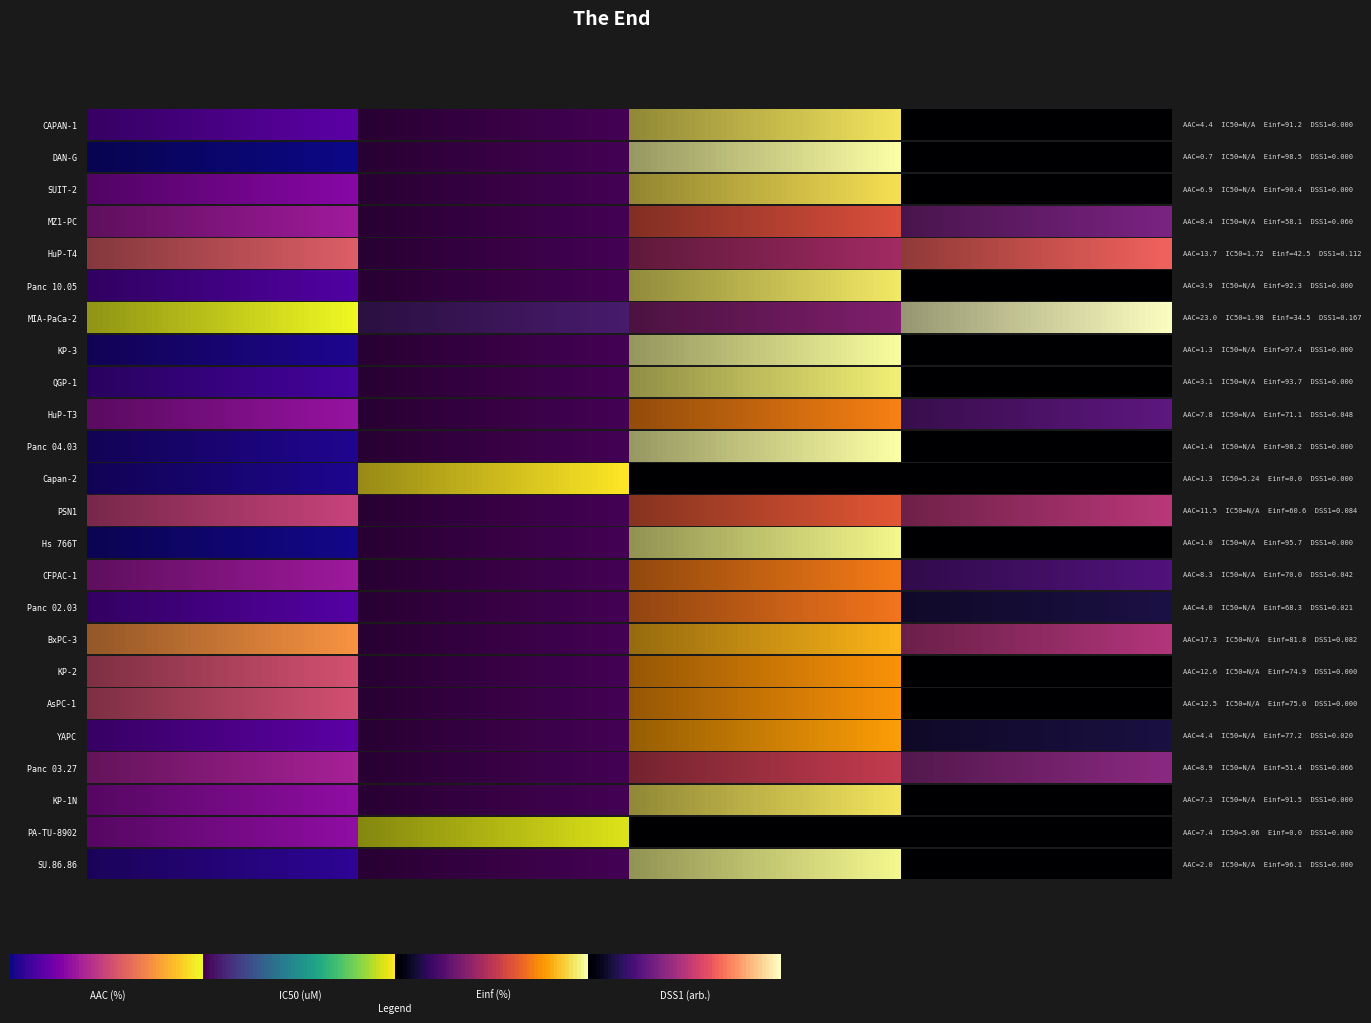

Is the value of AAC at 12 greater than the value of Einf at 12?

No